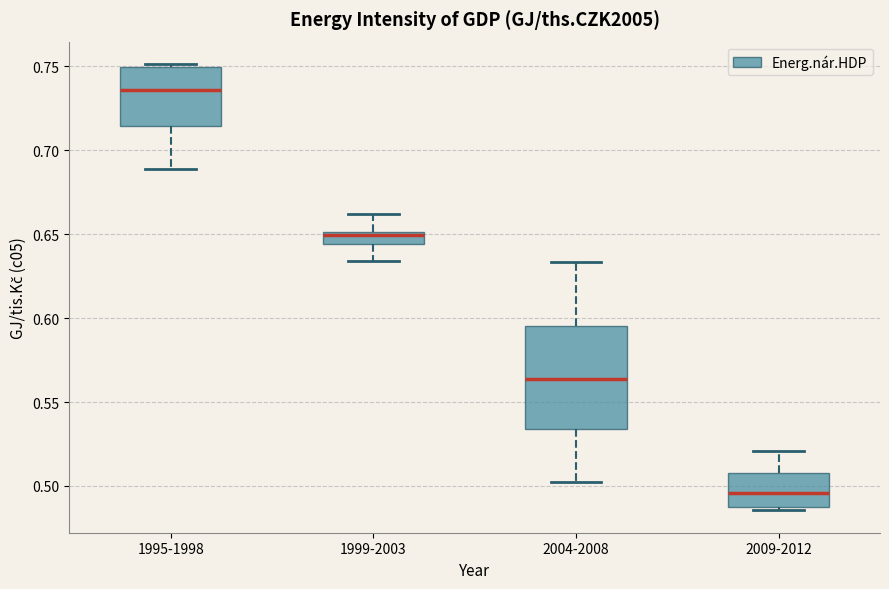

Where does the lower whisker of the box for 2004-2008 end on the y-axis? The values are not printed on the chart, so give them approximately, as read against the axis.

0.500